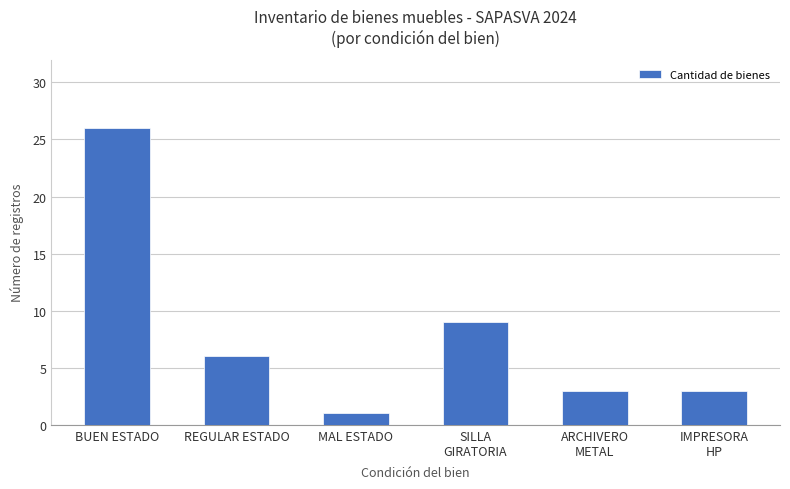

What position from the right is ARCHIVERO
METAL?

2